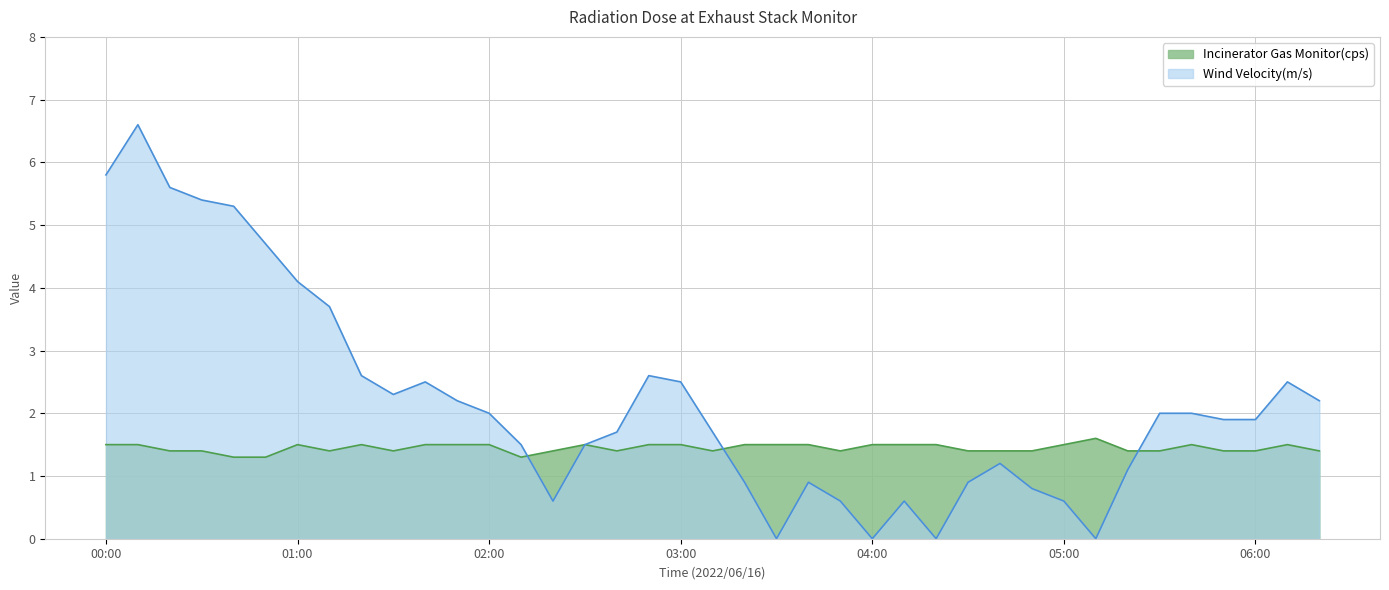

Approximately how many times larger is the value at 05:50 compared to 03:50?

1.0